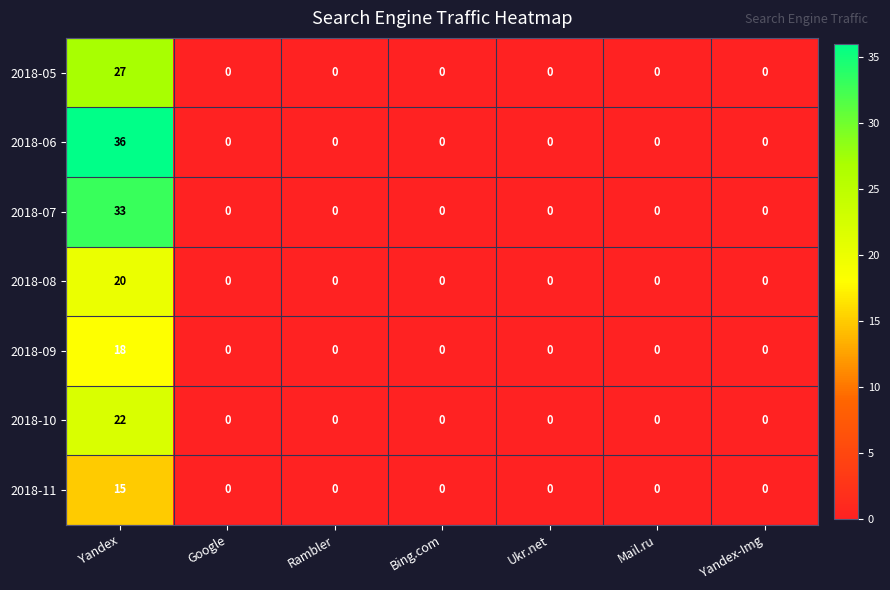

What is the sum of the 2018-11 values at Mail.ru and Yandex?

15